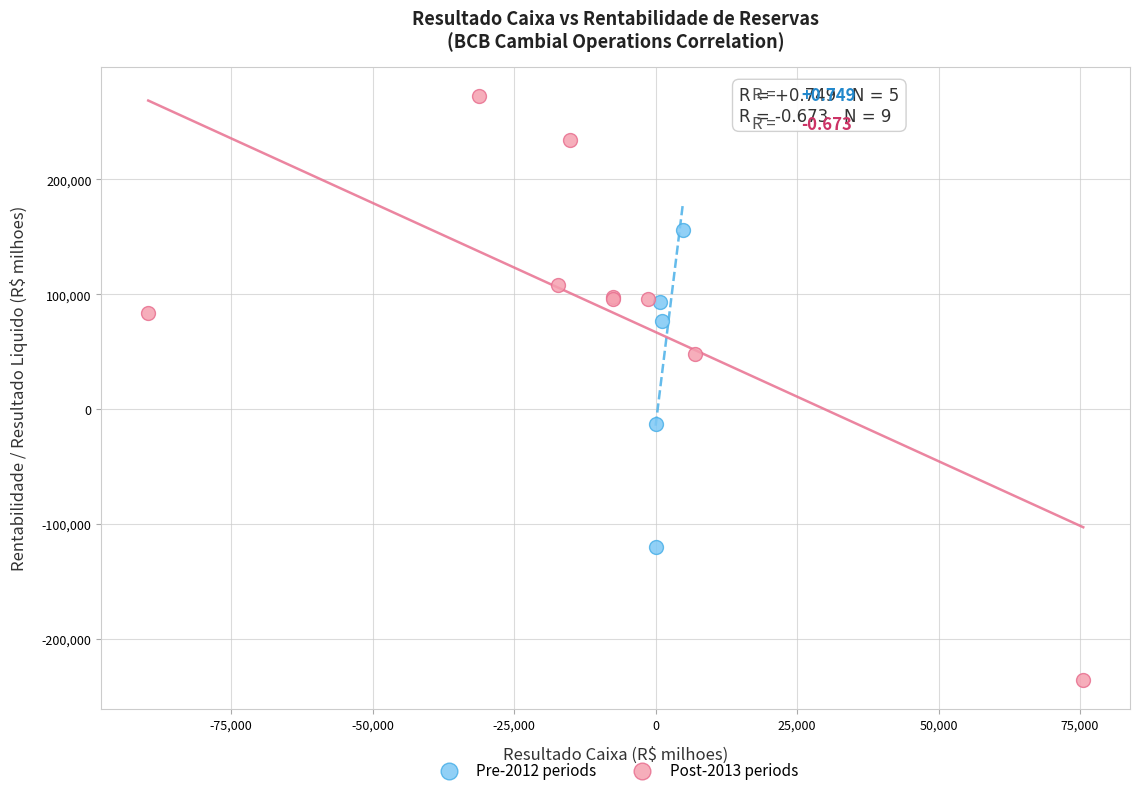

Which series reaches the maximum Y coordinate?

Post-2013 periods